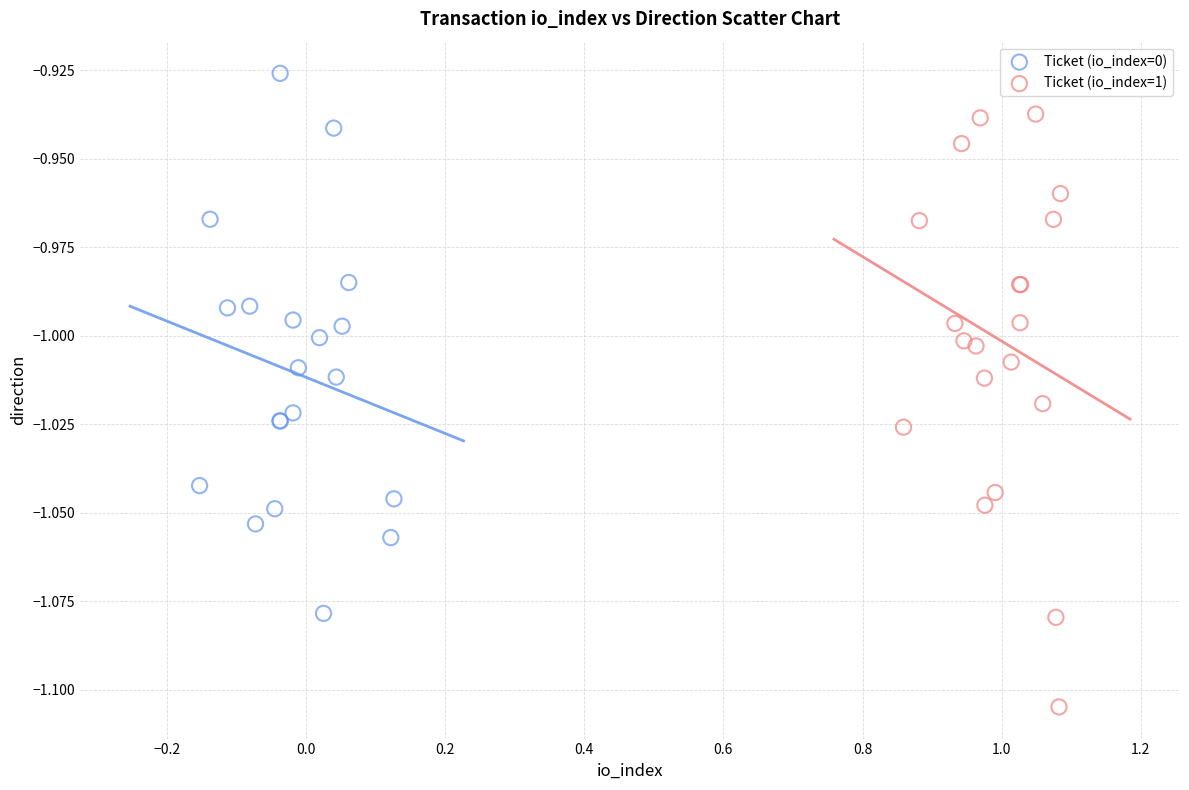

Which series reaches the minimum Y coordinate?

Ticket (io_index=1)